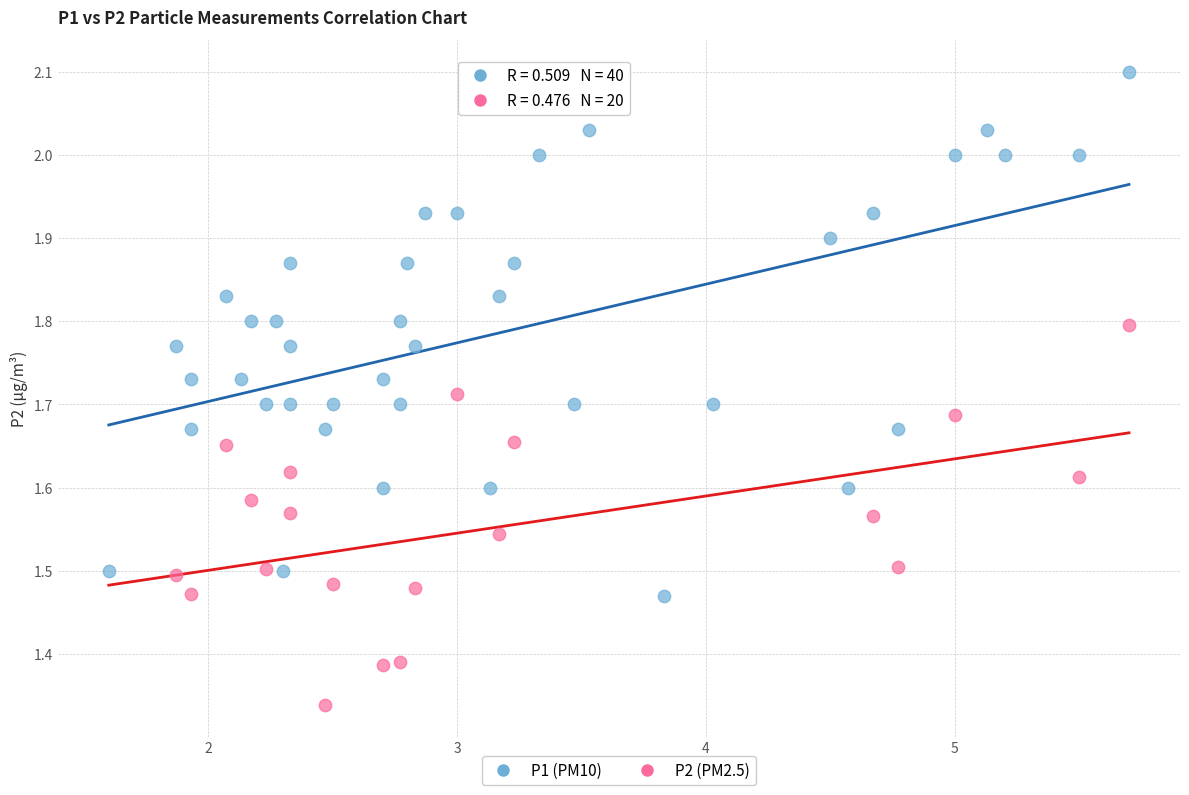

Which series has the widest spread of Y values?

P1 (PM10)